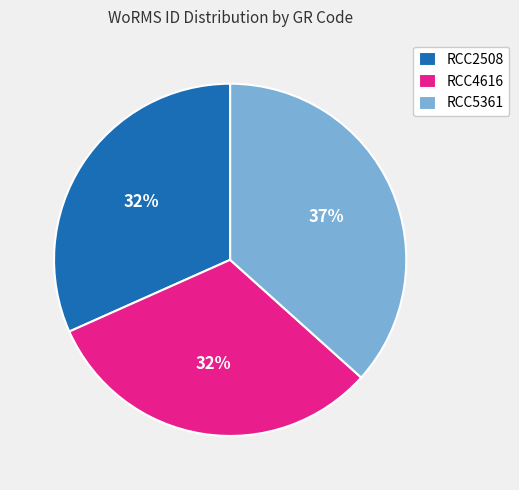

Is RCC5361 the majority of the pie?

No